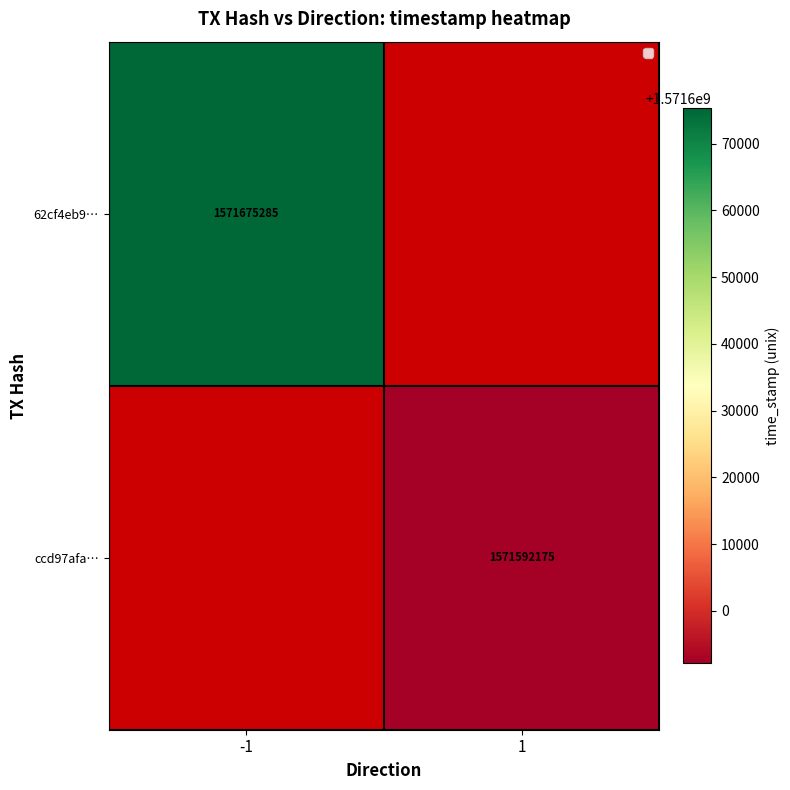

The ccd97afa… series shows 2520355601 at 1. True or false?

False